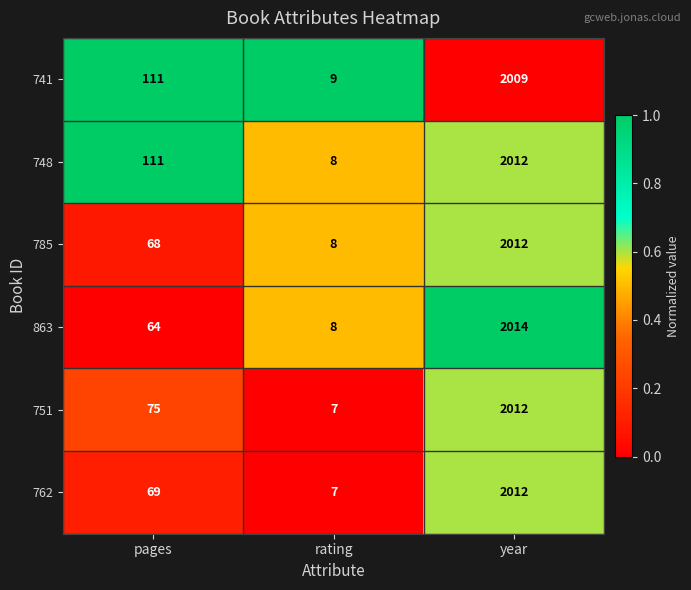

Which series has the largest range (max minus min)?

863